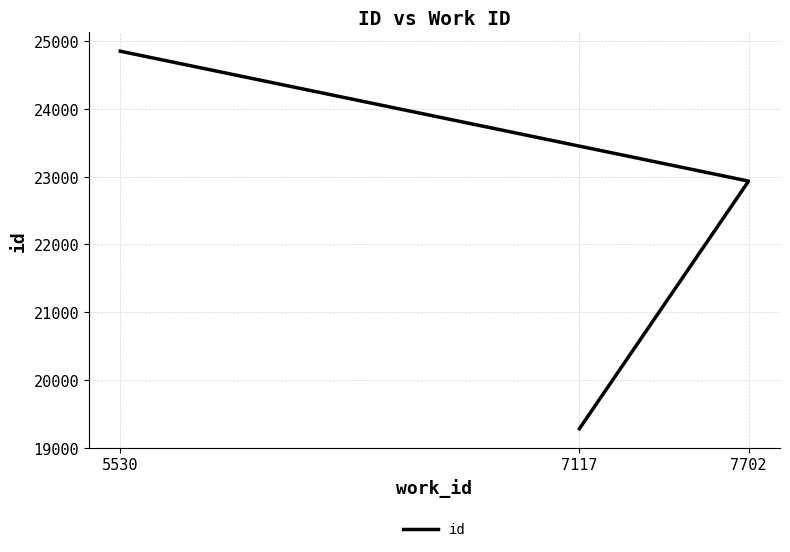

Where is the data nearest to the value 22065?

7702